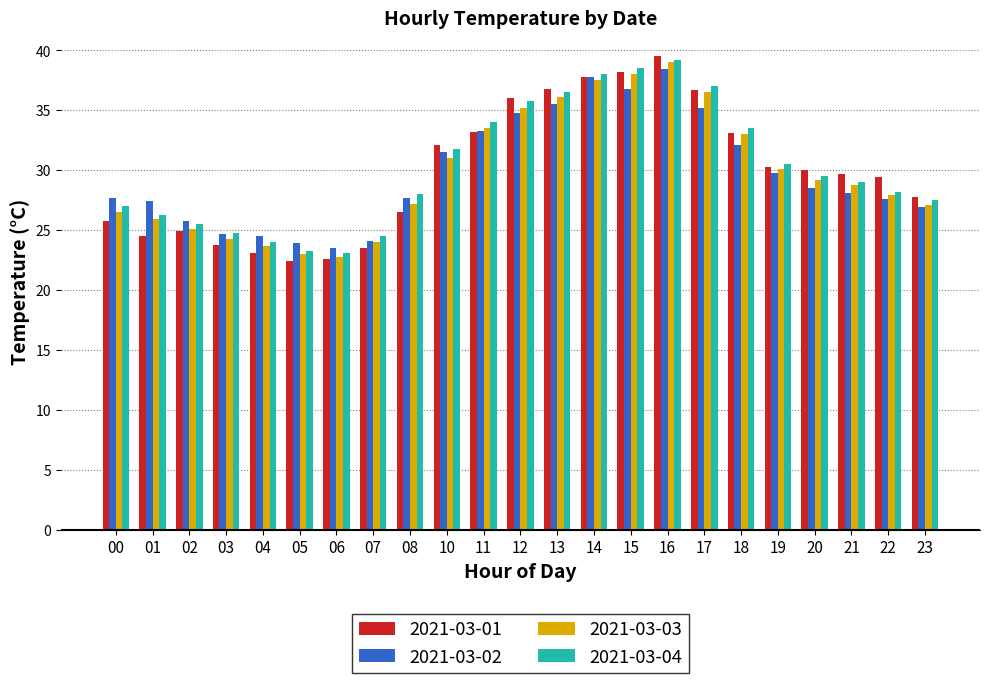

The 2021-03-02 series shows 23.9 at 05. True or false?

True